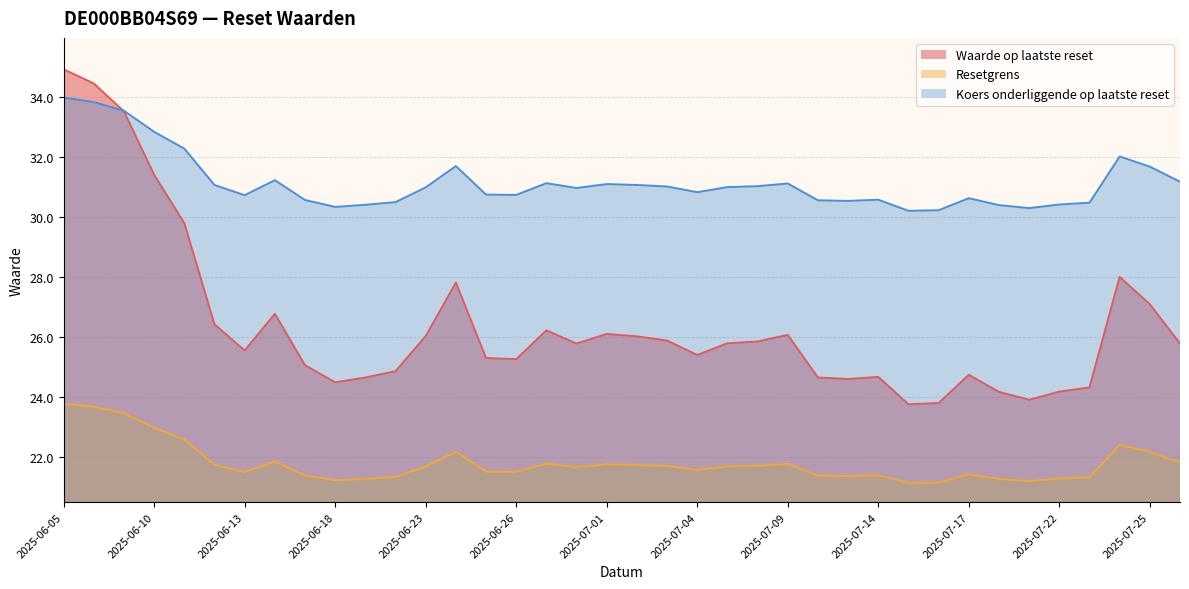

Which series has the largest total across all categories?

Koers onderliggende op laatste reset